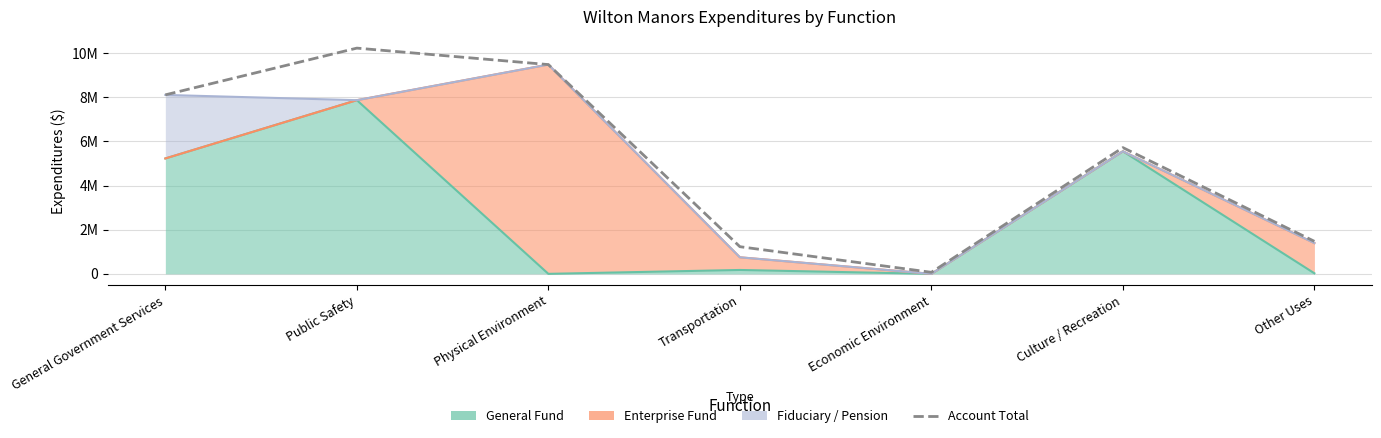

Where does the data first go above 5718069?

General Government Services